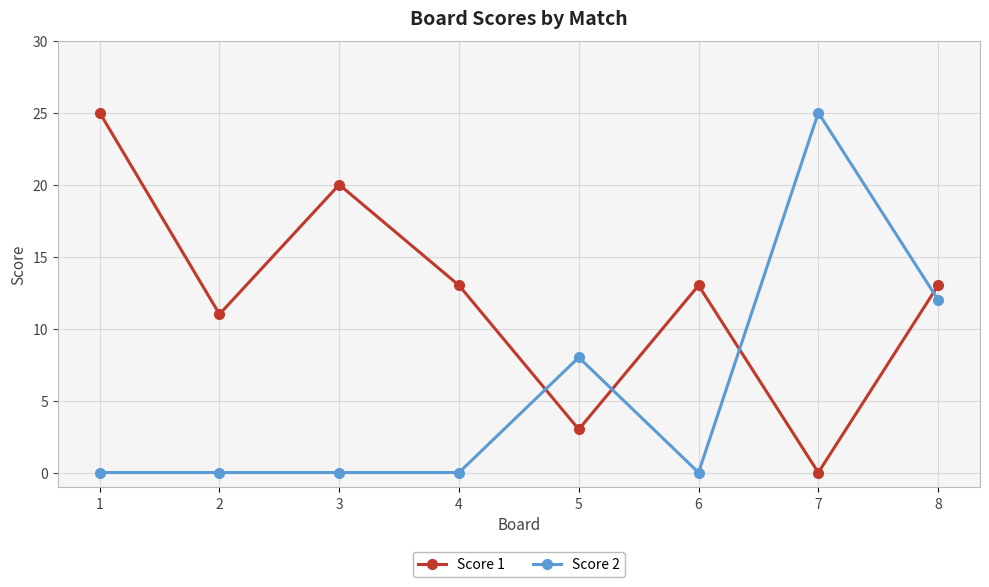

Rank the series at 6 from lowest to highest value.

Score 2, Score 1